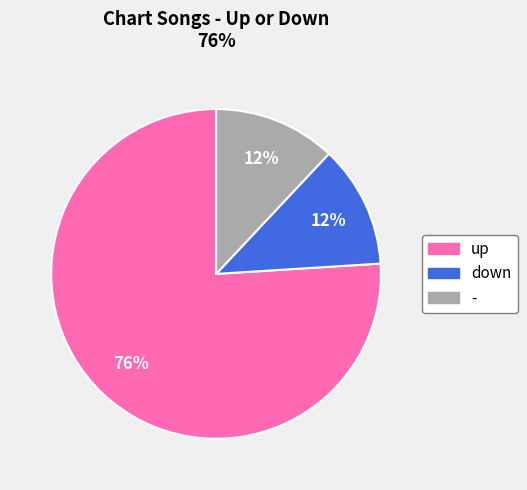

What percentage is the up slice, to the nearest percent?

76%